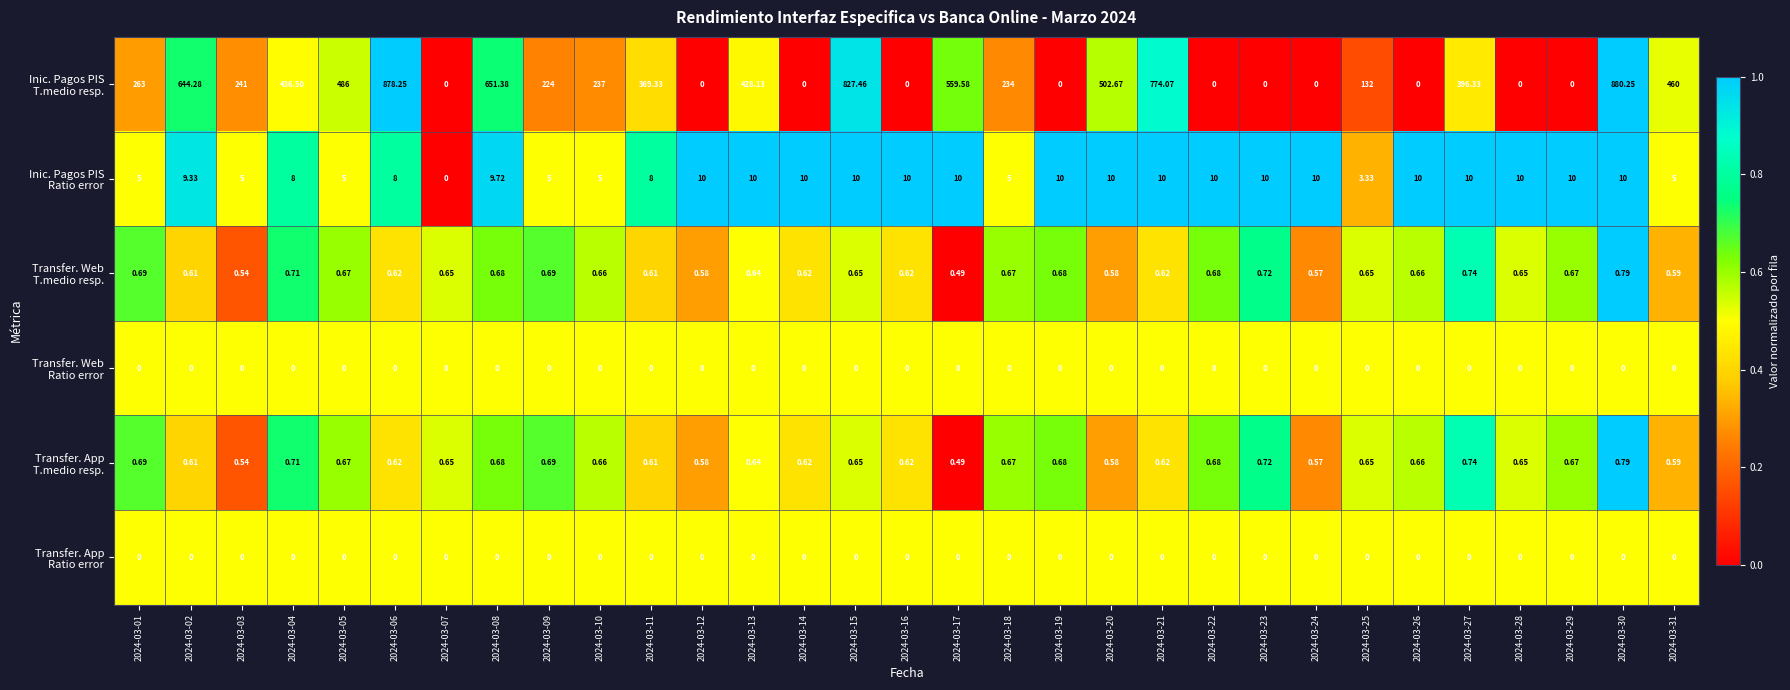

Count the number of categories in the chart.

31